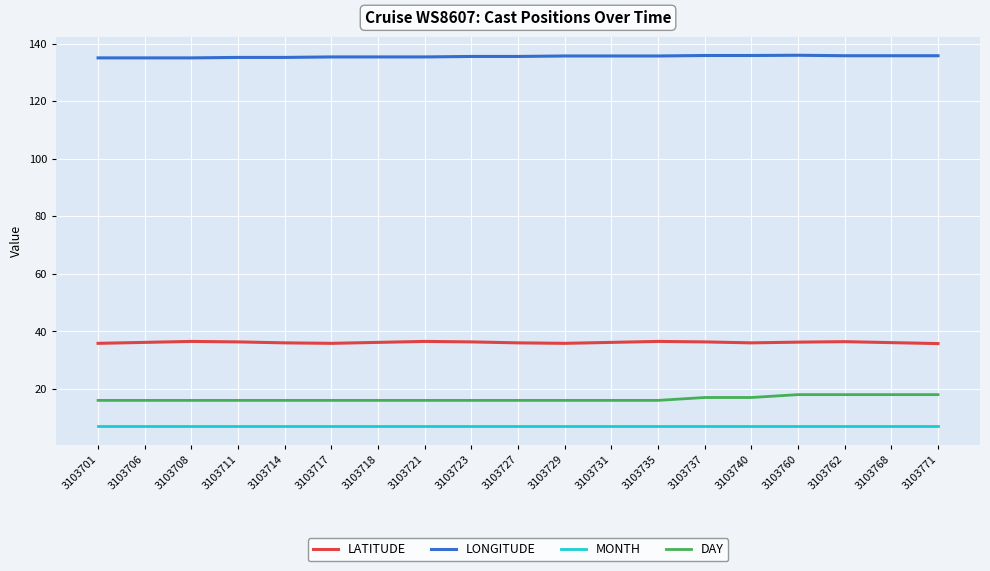

The LATITUDE series shows 17.8 at 3103721. True or false?

False